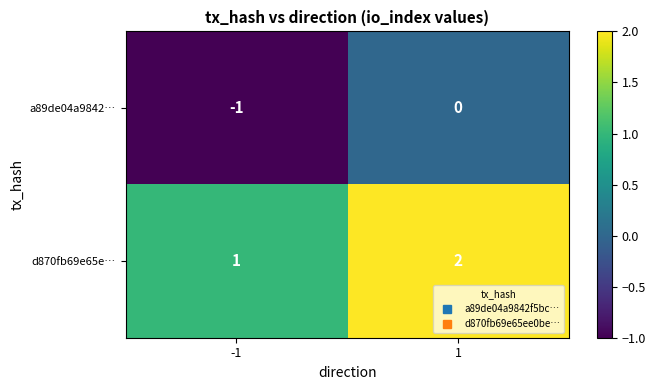

Which series has the largest total across all categories?

d870fb69e65e…